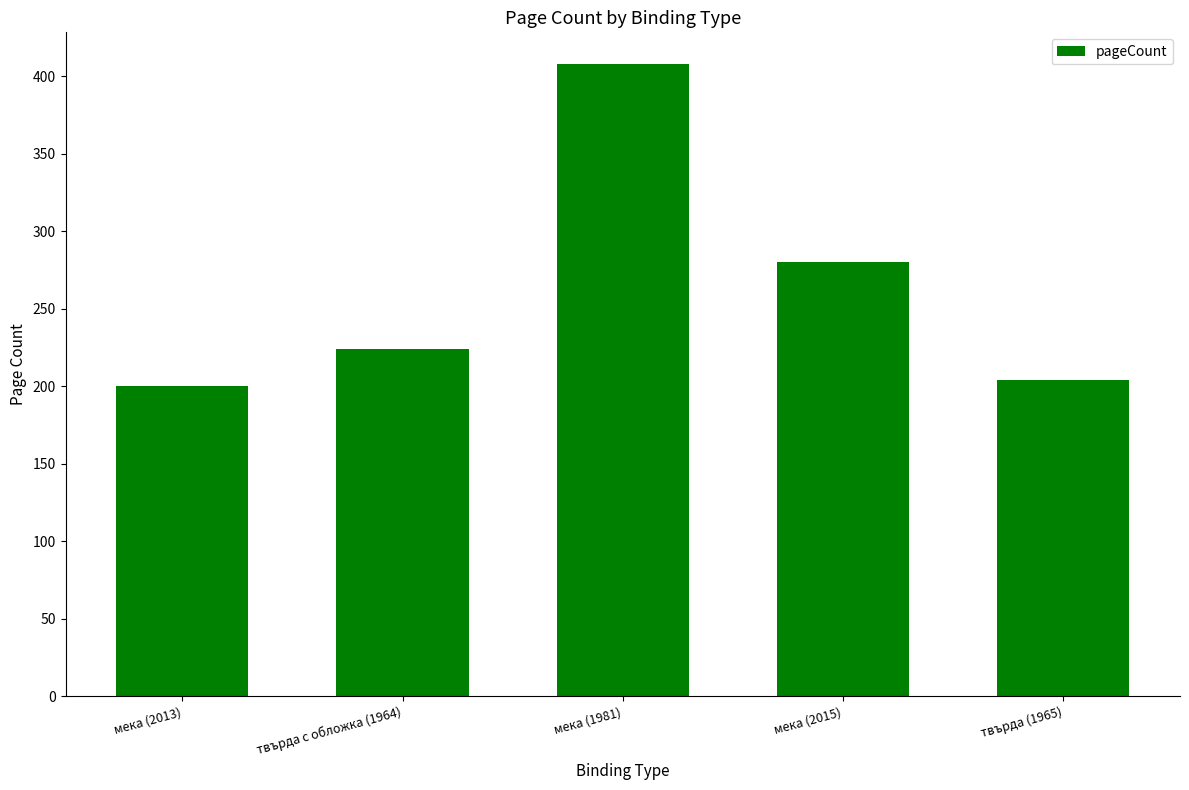

What is the difference between the maximum and minimum values?

208